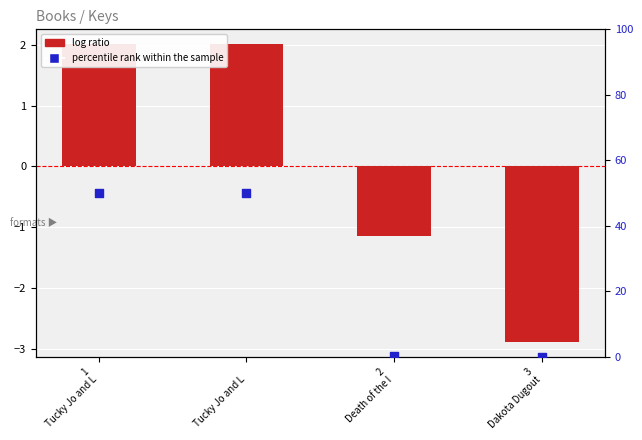

Which series has the largest total across all categories?

percentile rank within the sample